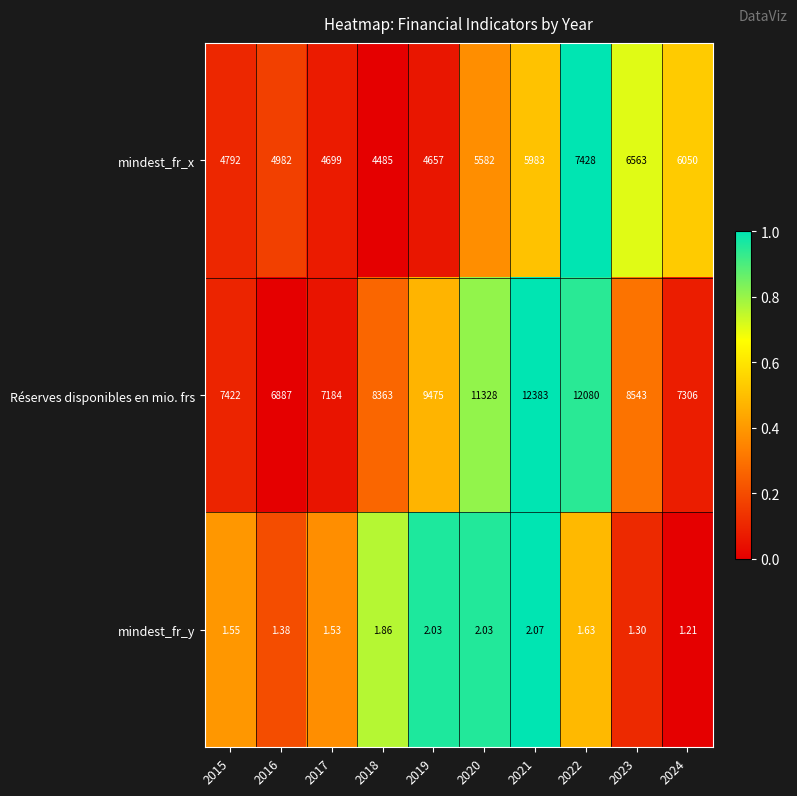

What is the spread (max minus min) of values at 2023?

8541.7